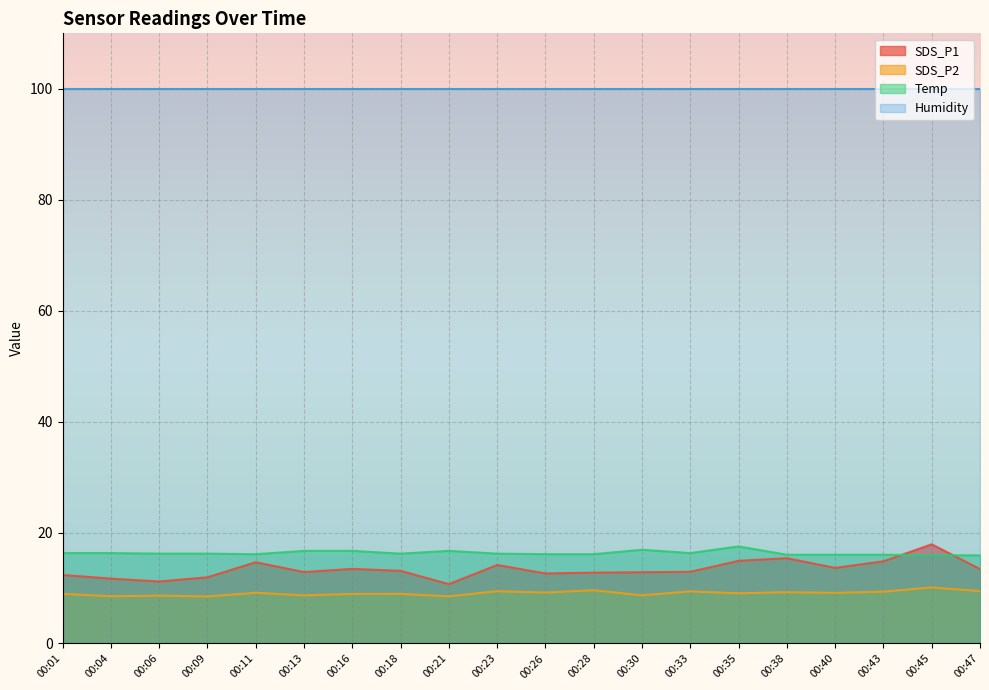

True or false: Temp has a value of 16.1 at 00:26.

True